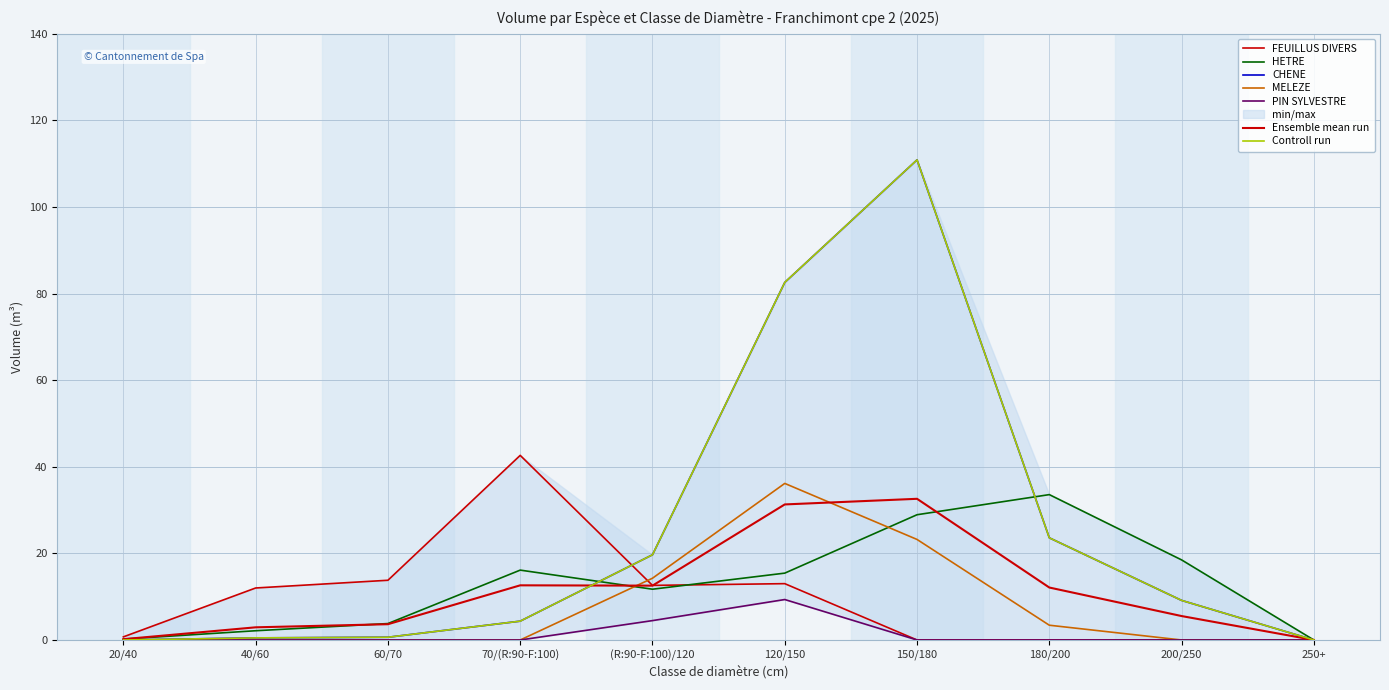

True or false: MELEZE has more than 2 points higher than both neighbors.

False